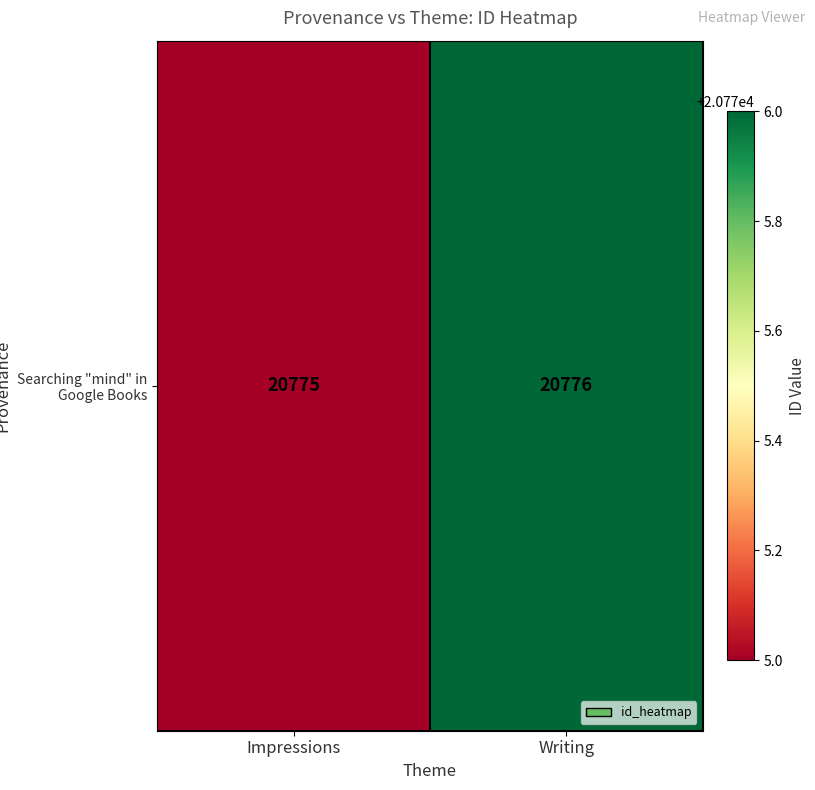

How many series are shown in this chart?

1